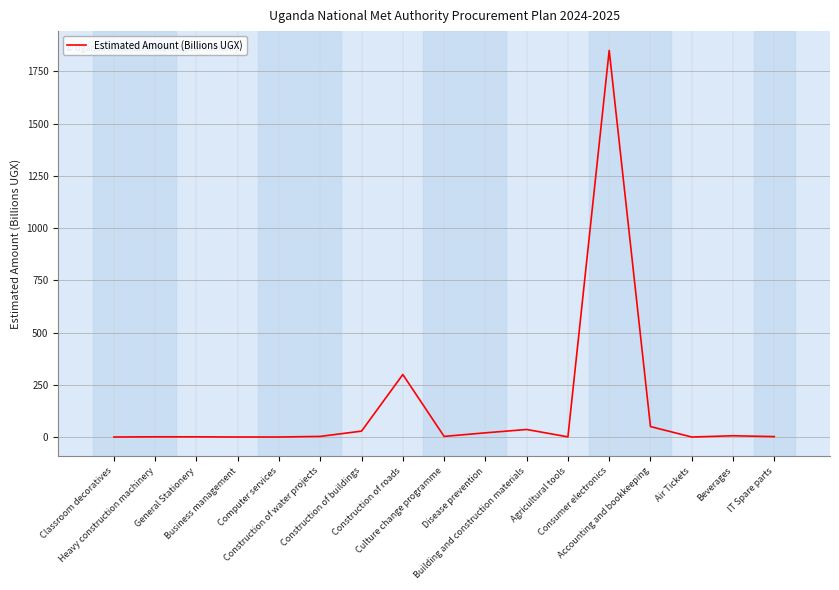

What is the difference between the maximum and minimum values?

1850.0